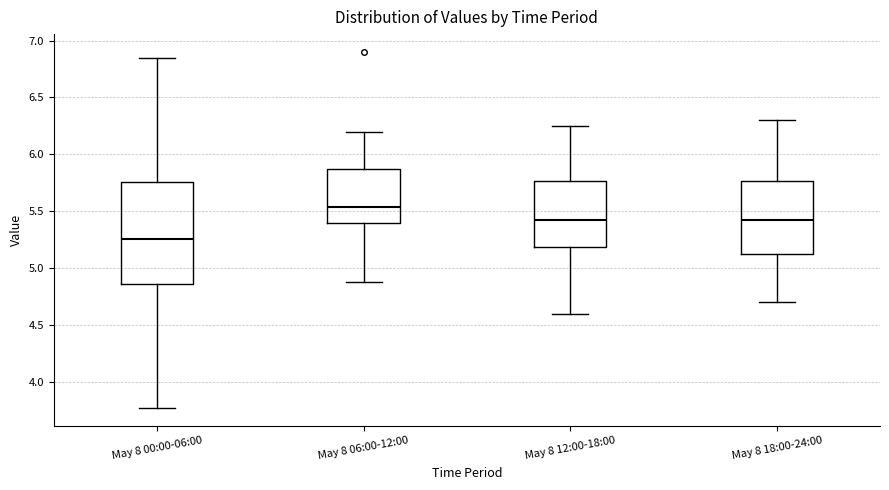

Which box has the lowest median line?

May 8 00:00-06:00